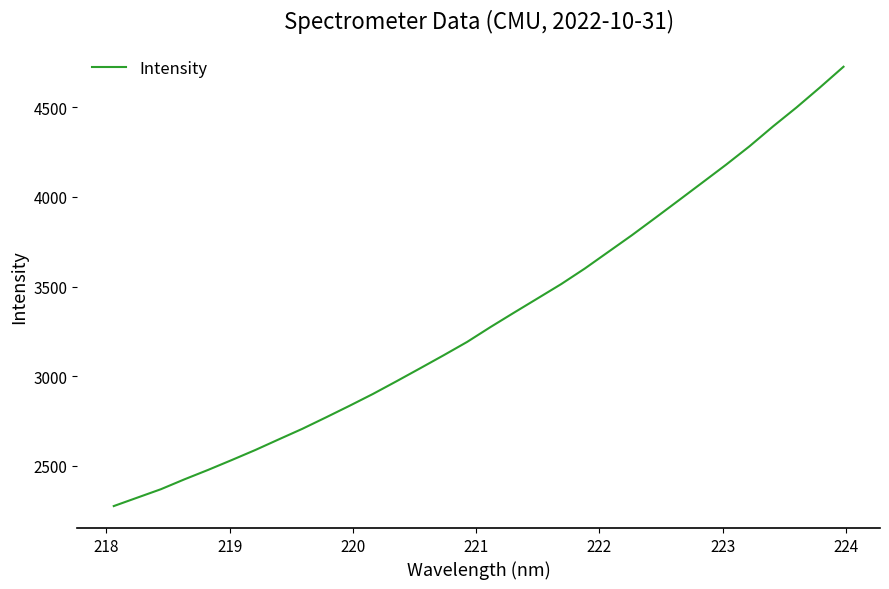

What is the maximum value shown in the chart?

4726.7